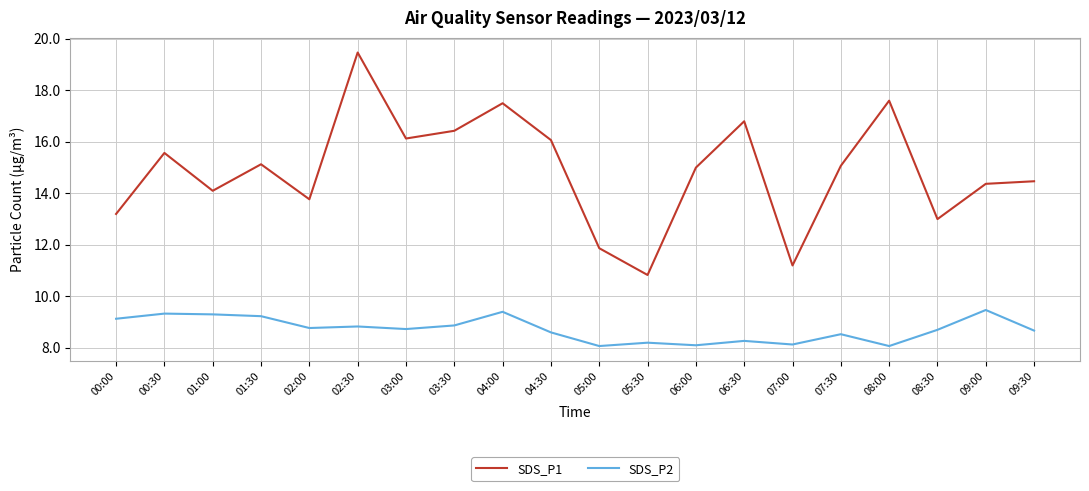

What is the difference between the second highest and minimum values in the SDS_P2 series?

1.3